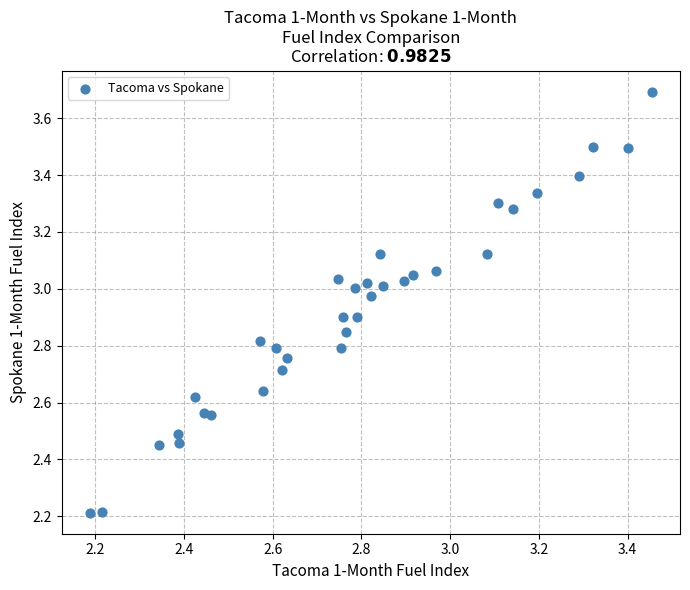

What is the range of Y values (max minus min)?

1.5